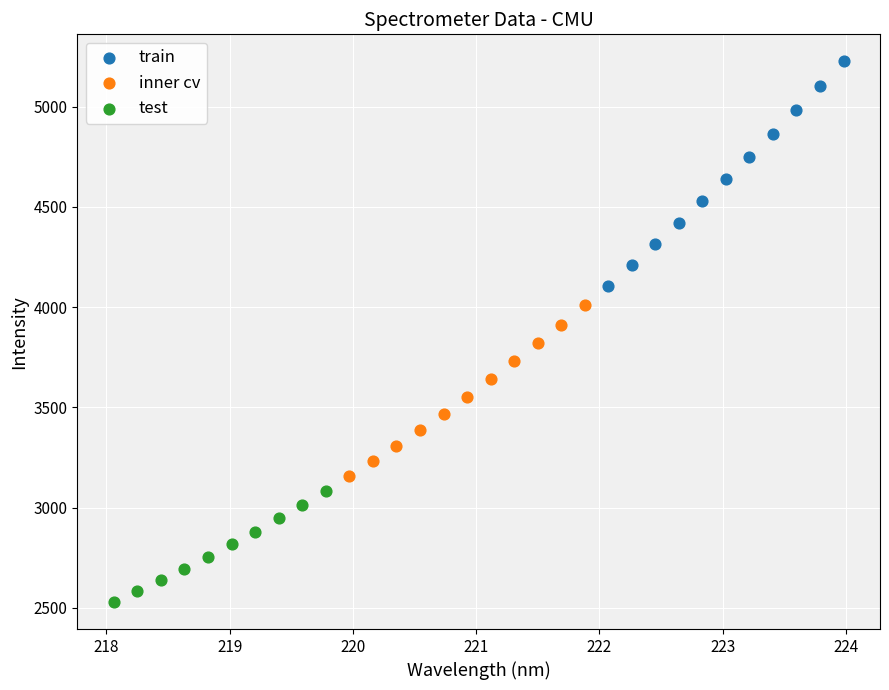

Which series contains the highest Y value?

train